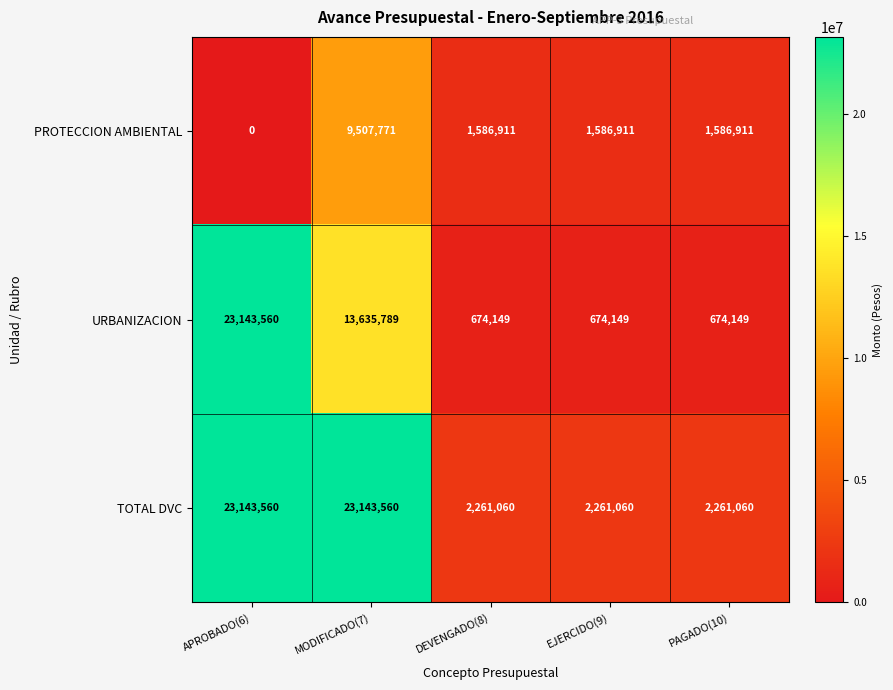

Between MODIFICADO(7) and PAGADO(10), which series saw the biggest shift?

TOTAL DVC